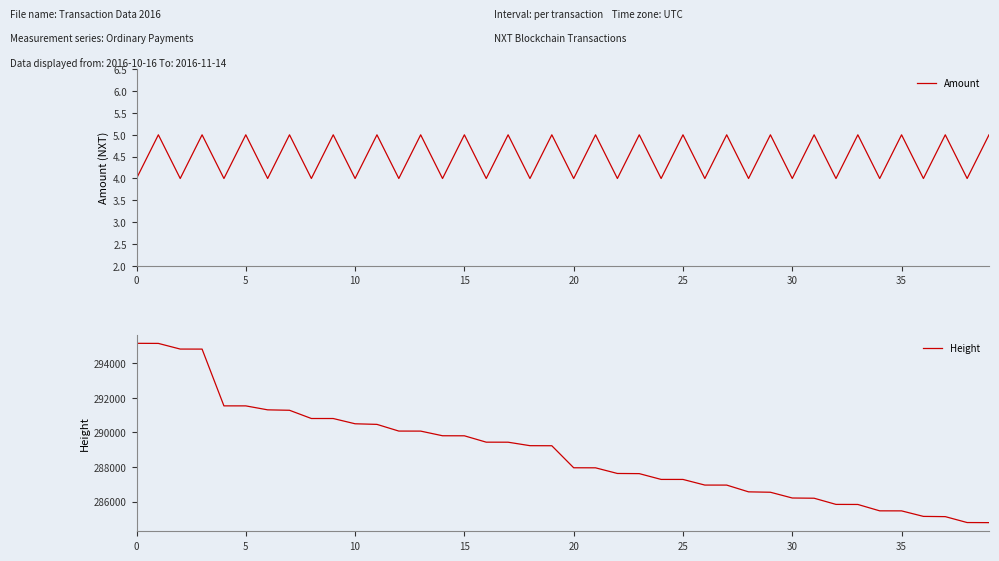

Which has a higher value, 20 or 26?

20